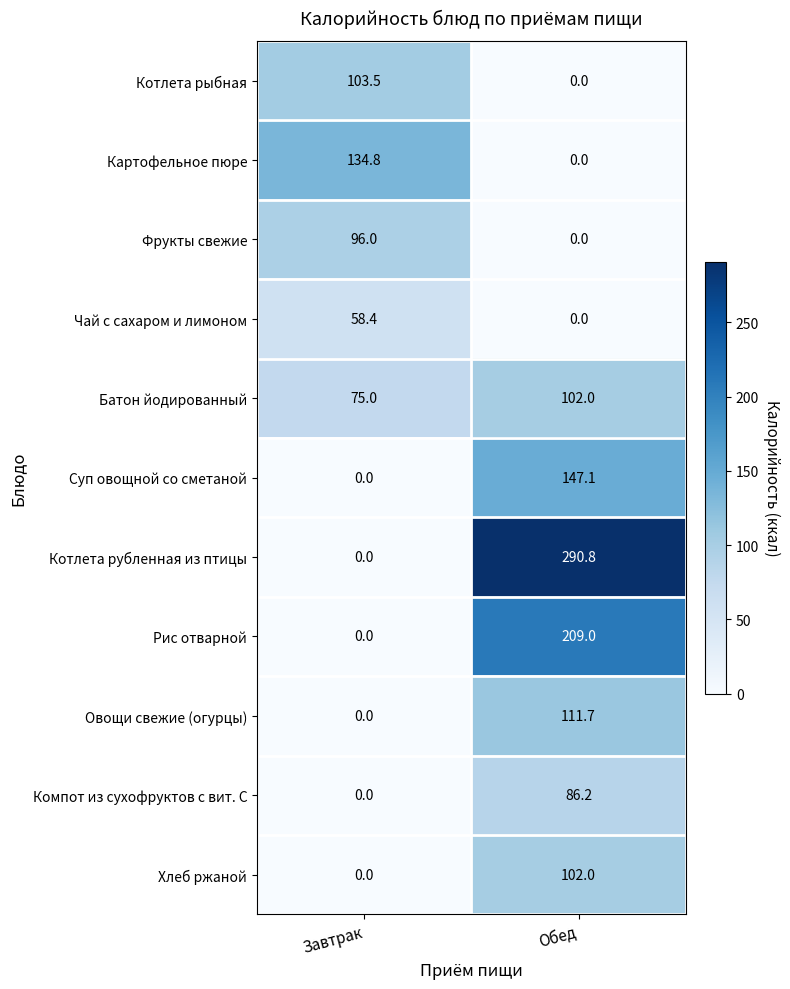

Is it true that Чай с сахаром и лимоном equals 58.4 at Завтрак?

True